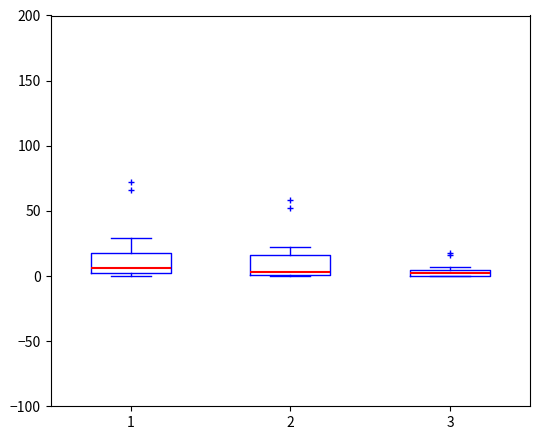

Where does the median line of the box at x = 1 sit on the y-axis? The values are not printed on the chart, so give them approximately, as read against the axis.

5